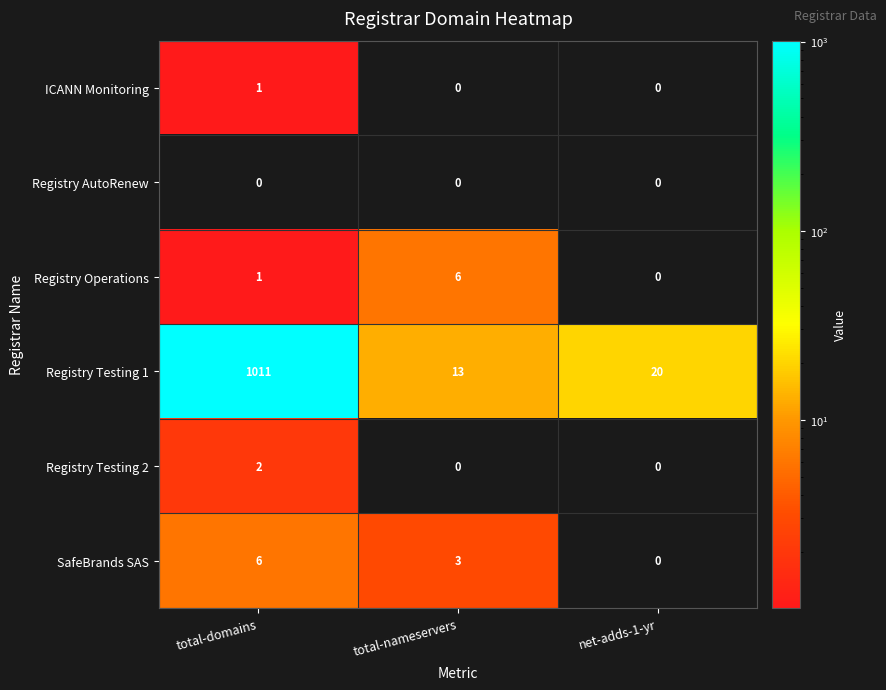

Which series changed the most between total-domains and net-adds-1-yr?

Registry Testing 1